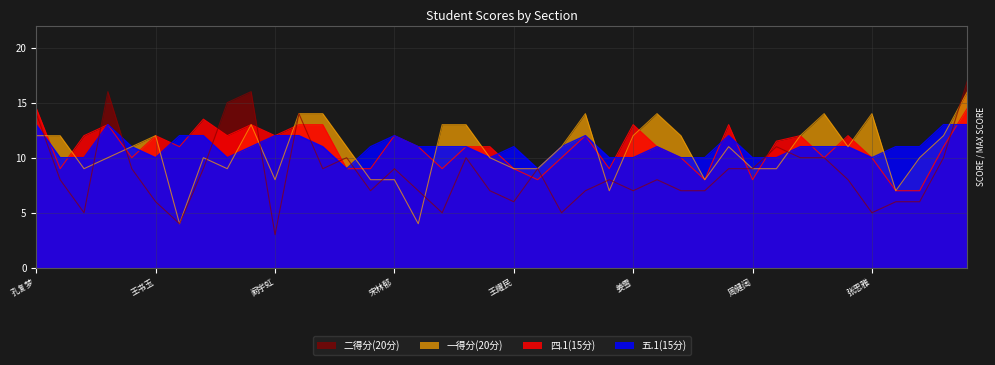

At which label does 四.1(15分) first exceed 11?

孔复梦